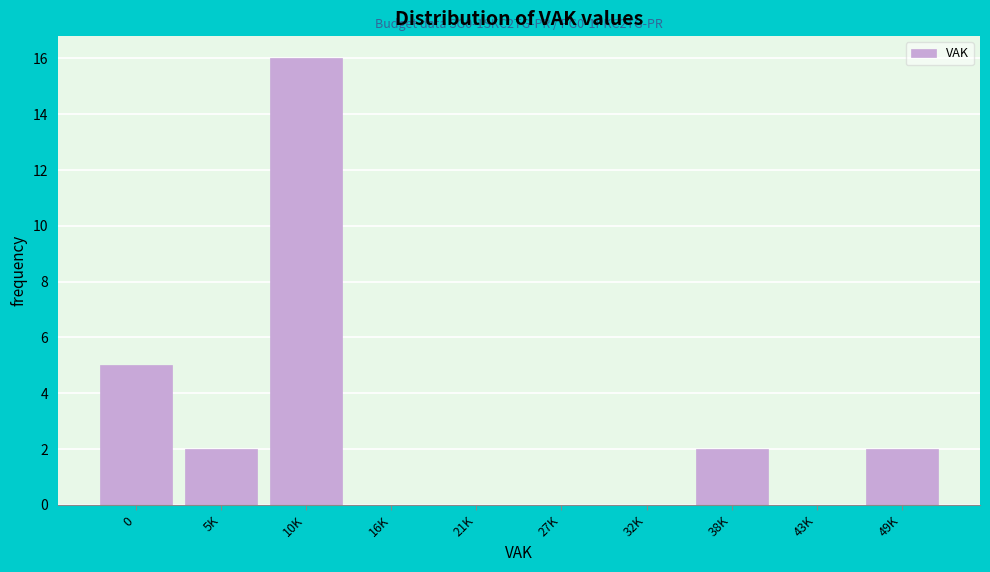

Reading left to right, what are all the values shown in this chart?

0=5	5K=2	10K=16	16K=0	21K=0	27K=0	32K=0	38K=2	43K=0	49K=2